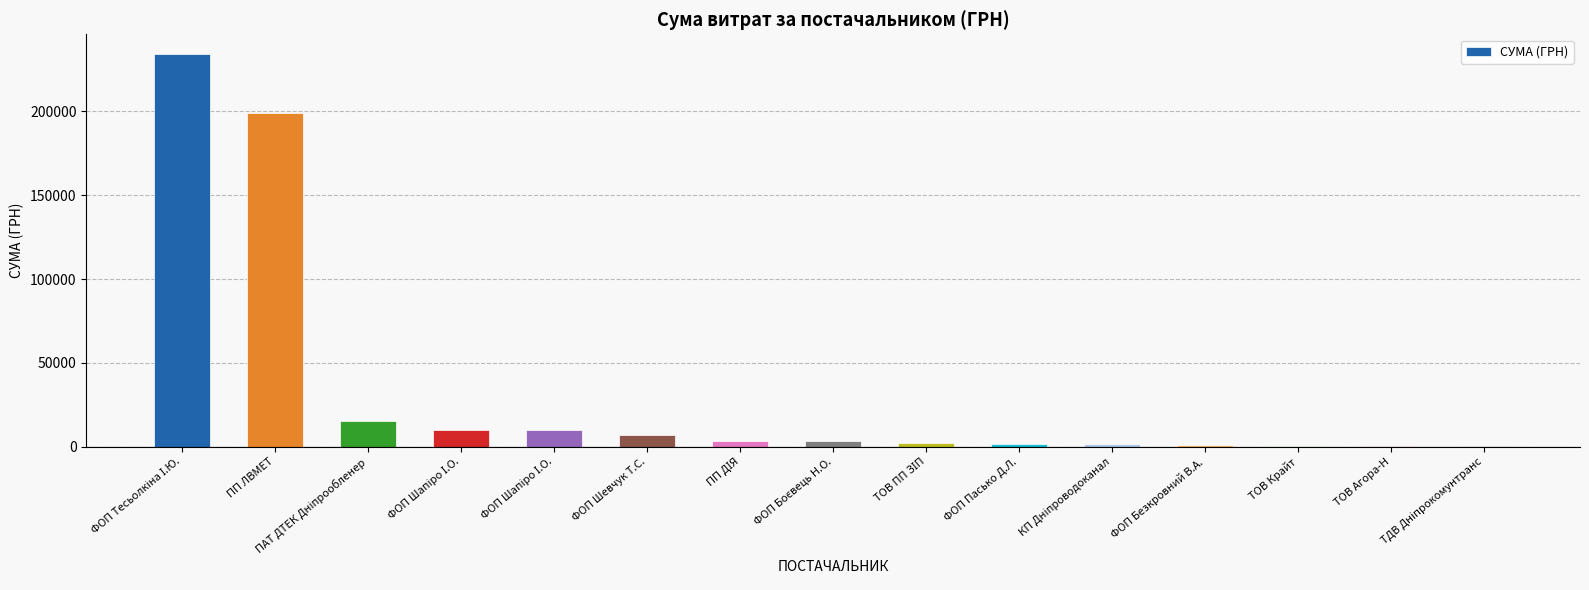

Are the bars horizontal?

No